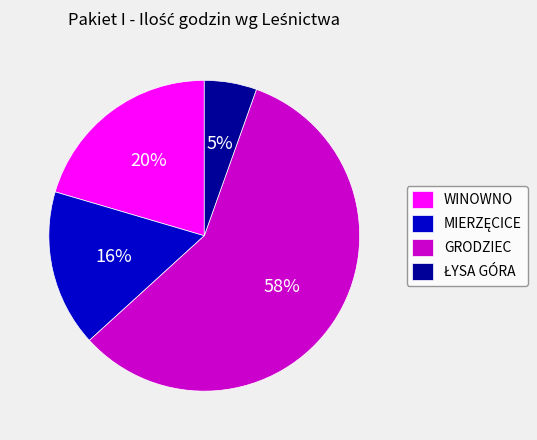

Between WINOWNO and GRODZIEC, which is larger?

GRODZIEC